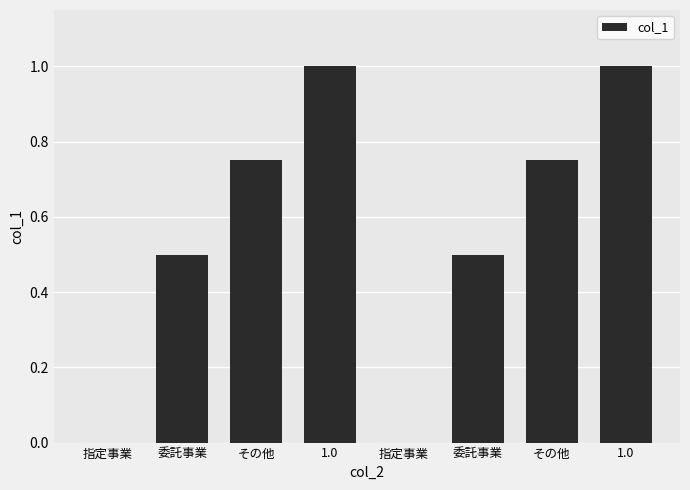

Which has a higher value, 1.0 or 1.0?

1.0